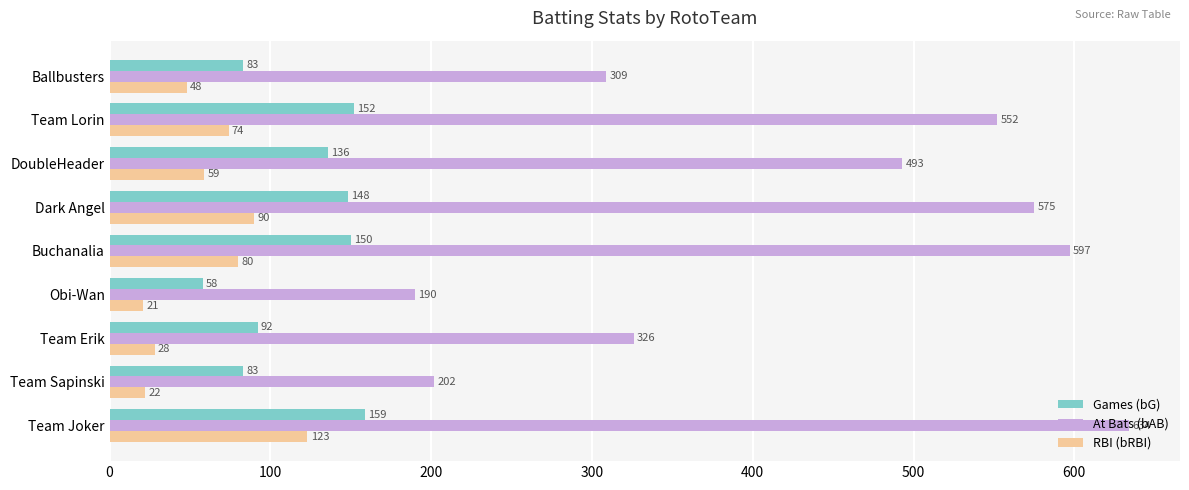

What is the smallest value displayed?

21